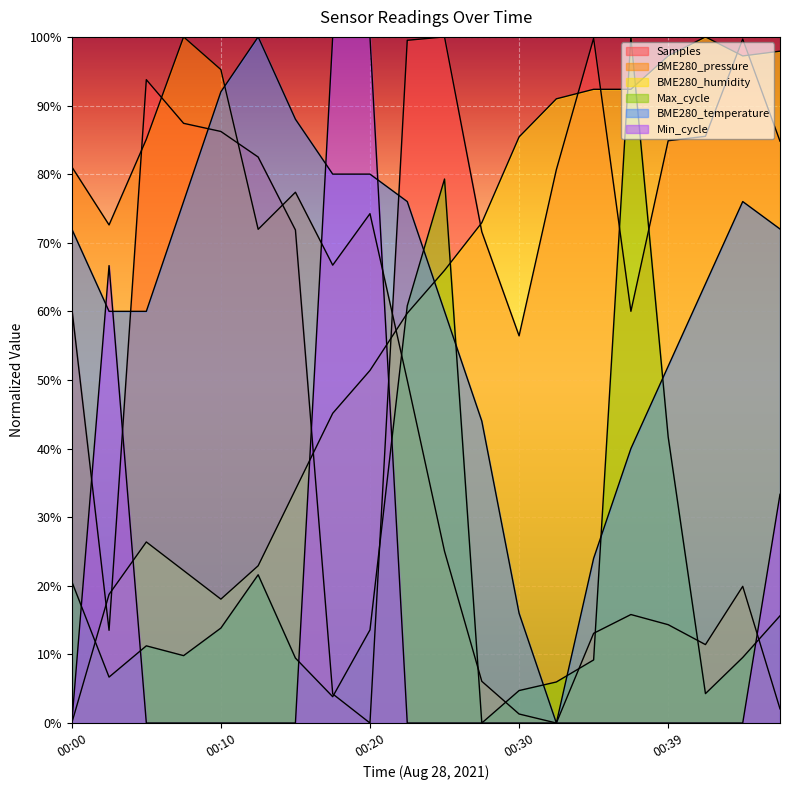

How many lines are shown in the chart?

6